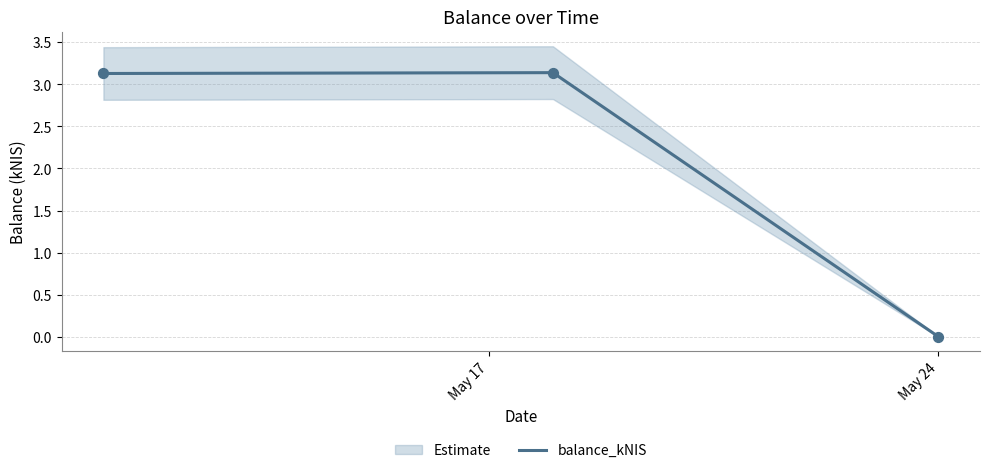

What is the change in value from May 24 to 2?

-3.1